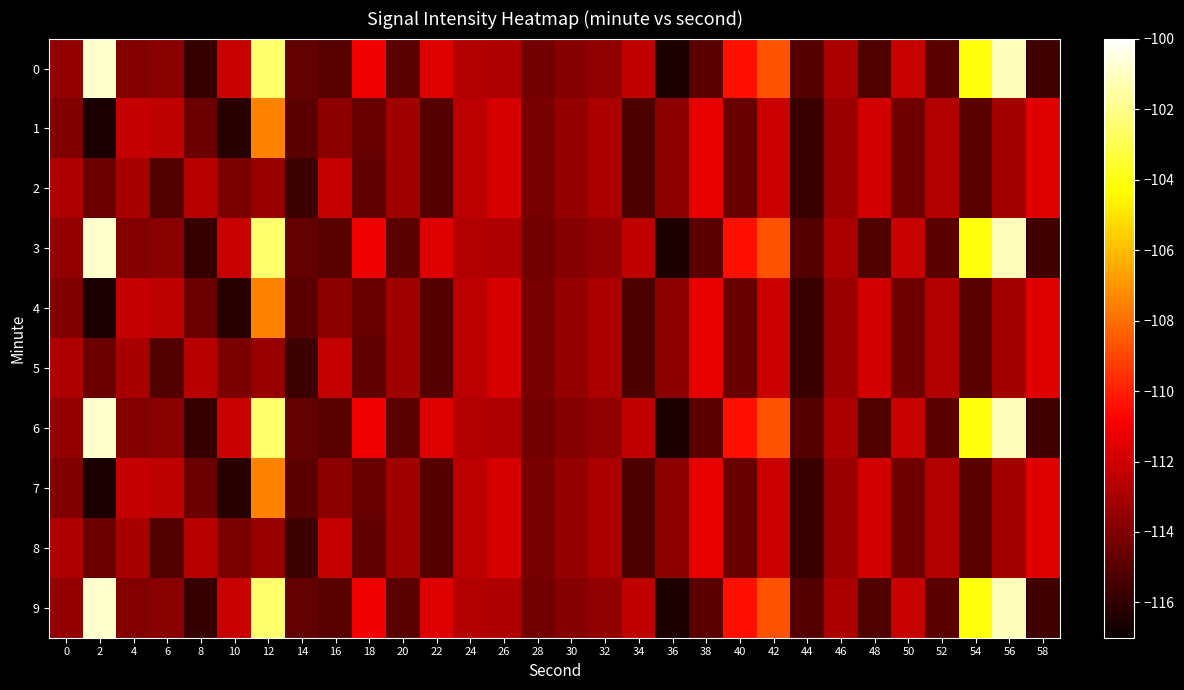

Reading right to left, transcribe all the data shown in this chart.

0: 58=-115.6	56=-101.1	54=-104.1	52=-114.9	50=-112.2	48=-115.2	46=-112.9	44=-115.1	42=-108.7	40=-110.4	38=-114.9	36=-116.5	34=-112.4	32=-113.6	30=-113.9	28=-114.3	26=-112.8	24=-112.7	22=-111.6	20=-115.0	18=-111.1	16=-115.0	14=-114.7	12=-102.5	10=-112.2	8=-115.9	6=-113.8	4=-113.9	2=-100.9	0=-113.5
1: 58=-111.6	56=-113.1	54=-115.0	52=-112.7	50=-114.4	48=-111.9	46=-113.3	44=-115.8	42=-112.1	40=-114.6	38=-111.4	36=-113.7	34=-115.3	32=-112.9	30=-113.5	28=-114.2	26=-111.8	24=-112.5	22=-115.1	20=-113.2	18=-114.6	16=-113.6	14=-114.9	12=-107.5	10=-116.2	8=-114.5	6=-112.4	4=-112.3	2=-116.5	0=-114.0
2: 58=-111.6	56=-113.1	54=-115.0	52=-112.7	50=-114.4	48=-111.9	46=-113.3	44=-115.8	42=-112.1	40=-114.6	38=-111.4	36=-113.7	34=-115.3	32=-112.9	30=-113.5	28=-114.2	26=-111.8	24=-112.5	22=-115.1	20=-113.2	18=-114.8	16=-112.3	14=-115.7	12=-113.4	10=-114.1	8=-112.6	6=-115.2	4=-113.0	2=-114.5	0=-112.8
3: 58=-115.6	56=-101.1	54=-104.1	52=-114.9	50=-112.2	48=-115.2	46=-112.9	44=-115.1	42=-108.7	40=-110.4	38=-114.9	36=-116.5	34=-112.4	32=-113.6	30=-113.9	28=-114.3	26=-112.8	24=-112.7	22=-111.6	20=-115.0	18=-111.1	16=-115.0	14=-114.7	12=-102.5	10=-112.2	8=-115.9	6=-113.8	4=-113.9	2=-100.9	0=-113.5
4: 58=-111.6	56=-113.1	54=-115.0	52=-112.7	50=-114.4	48=-111.9	46=-113.3	44=-115.8	42=-112.1	40=-114.6	38=-111.4	36=-113.7	34=-115.3	32=-112.9	30=-113.5	28=-114.2	26=-111.8	24=-112.5	22=-115.1	20=-113.2	18=-114.6	16=-113.6	14=-114.9	12=-107.5	10=-116.2	8=-114.5	6=-112.4	4=-112.3	2=-116.5	0=-114.0
5: 58=-111.6	56=-113.1	54=-115.0	52=-112.7	50=-114.4	48=-111.9	46=-113.3	44=-115.8	42=-112.1	40=-114.6	38=-111.4	36=-113.7	34=-115.3	32=-112.9	30=-113.5	28=-114.2	26=-111.8	24=-112.5	22=-115.1	20=-113.2	18=-114.8	16=-112.3	14=-115.7	12=-113.4	10=-114.1	8=-112.6	6=-115.2	4=-113.0	2=-114.5	0=-112.8
6: 58=-115.6	56=-101.1	54=-104.1	52=-114.9	50=-112.2	48=-115.2	46=-112.9	44=-115.1	42=-108.7	40=-110.4	38=-114.9	36=-116.5	34=-112.4	32=-113.6	30=-113.9	28=-114.3	26=-112.8	24=-112.7	22=-111.6	20=-115.0	18=-111.1	16=-115.0	14=-114.7	12=-102.5	10=-112.2	8=-115.9	6=-113.8	4=-113.9	2=-100.9	0=-113.5
7: 58=-111.6	56=-113.1	54=-115.0	52=-112.7	50=-114.4	48=-111.9	46=-113.3	44=-115.8	42=-112.1	40=-114.6	38=-111.4	36=-113.7	34=-115.3	32=-112.9	30=-113.5	28=-114.2	26=-111.8	24=-112.5	22=-115.1	20=-113.2	18=-114.6	16=-113.6	14=-114.9	12=-107.5	10=-116.2	8=-114.5	6=-112.4	4=-112.3	2=-116.5	0=-114.0
8: 58=-111.6	56=-113.1	54=-115.0	52=-112.7	50=-114.4	48=-111.9	46=-113.3	44=-115.8	42=-112.1	40=-114.6	38=-111.4	36=-113.7	34=-115.3	32=-112.9	30=-113.5	28=-114.2	26=-111.8	24=-112.5	22=-115.1	20=-113.2	18=-114.8	16=-112.3	14=-115.7	12=-113.4	10=-114.1	8=-112.6	6=-115.2	4=-113.0	2=-114.5	0=-112.8
9: 58=-115.6	56=-101.1	54=-104.1	52=-114.9	50=-112.2	48=-115.2	46=-112.9	44=-115.1	42=-108.7	40=-110.4	38=-114.9	36=-116.5	34=-112.4	32=-113.6	30=-113.9	28=-114.3	26=-112.8	24=-112.7	22=-111.6	20=-115.0	18=-111.1	16=-115.0	14=-114.7	12=-102.5	10=-112.2	8=-115.9	6=-113.8	4=-113.9	2=-100.9	0=-113.5